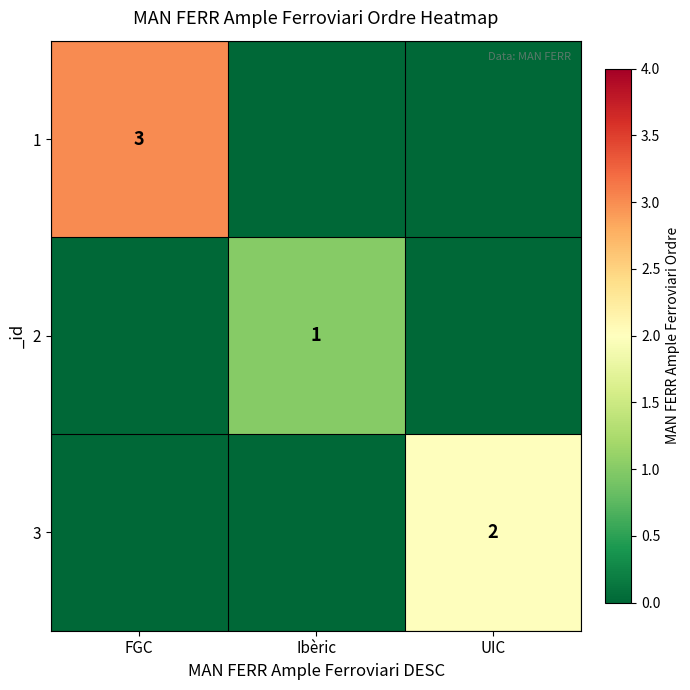

Which category has the highest value across all series?

FGC